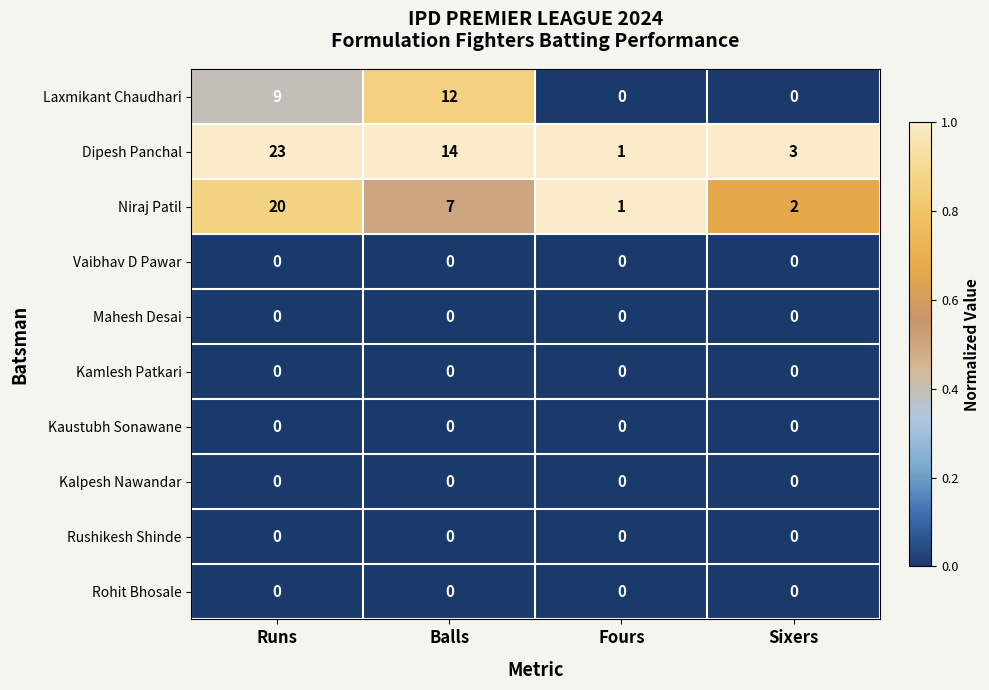

At which category is the sum across all series the highest?

Runs